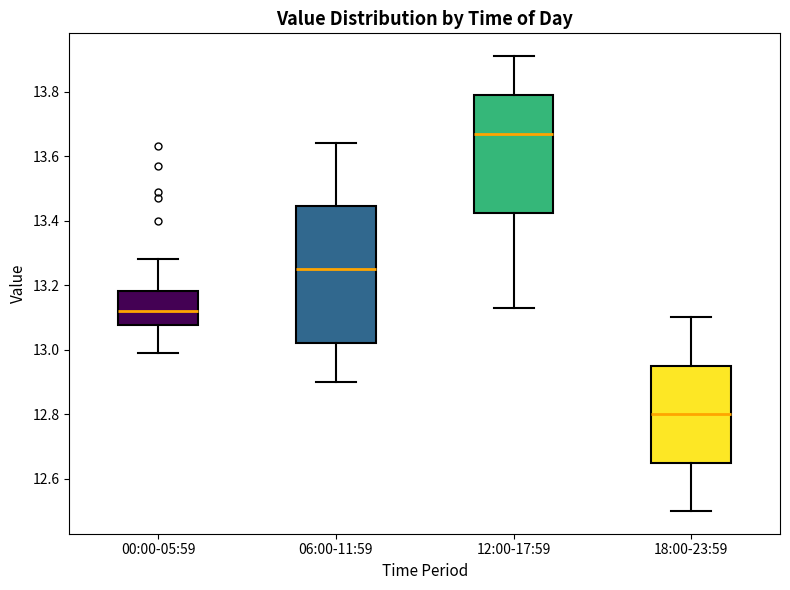

Reading left to right, transcribe this box plot: for each box, give where its median line is, the range the box spans, and where its two whiskers end, as read against the y-axis. The values are not printed on the chart, so give them approximately, as read against the axis.

00:00-05:59: median 13.12, box 13.08 to 13.18, whiskers 13.00 to 13.28
06:00-11:59: median 13.26, box 13.02 to 13.44, whiskers 12.90 to 13.64
12:00-17:59: median 13.68, box 13.42 to 13.80, whiskers 13.14 to 13.92
18:00-23:59: median 12.80, box 12.66 to 12.96, whiskers 12.50 to 13.10